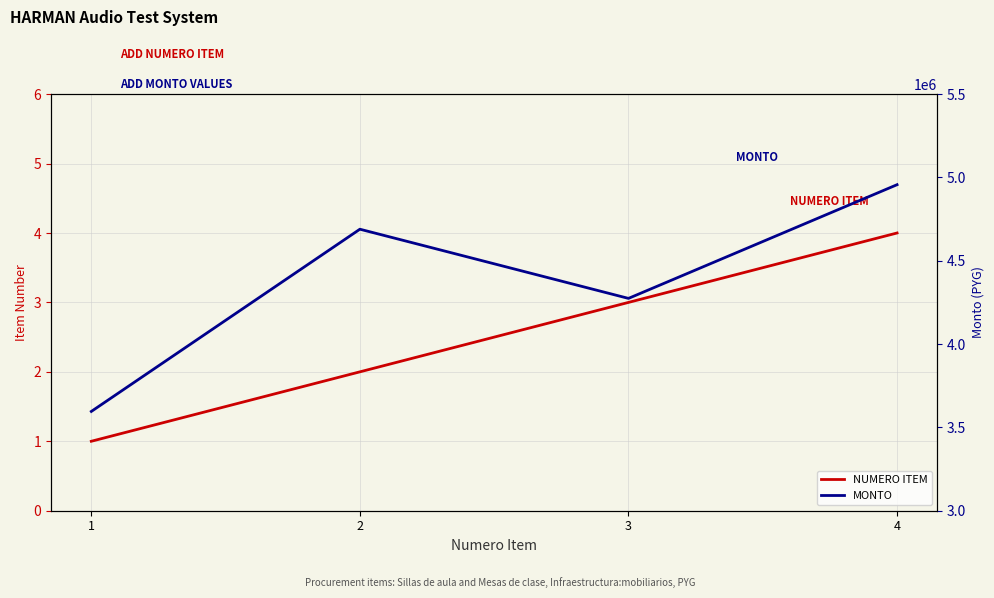

Reading right to left, transcribe all the data shown in this chart.

NUMERO ITEM: 4	3	2	1
MONTO: 4956520	4274120	4689320	3595680